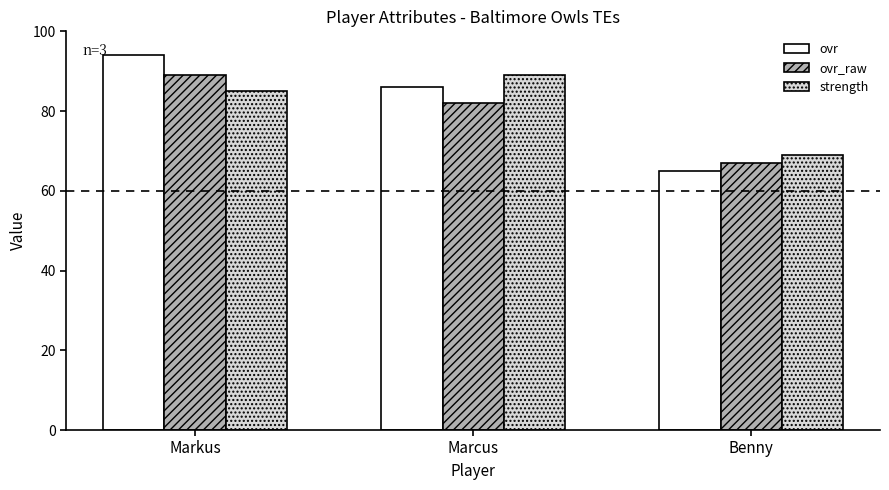

Rank the categories by ovr value from highest to lowest.

Markus, Marcus, Benny